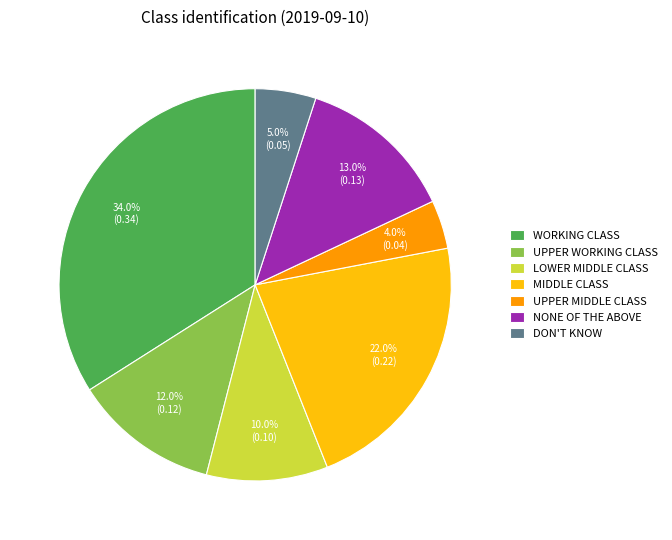

Combined, what portion of the pie is NONE OF THE ABOVE and UPPER MIDDLE CLASS?

17.0%